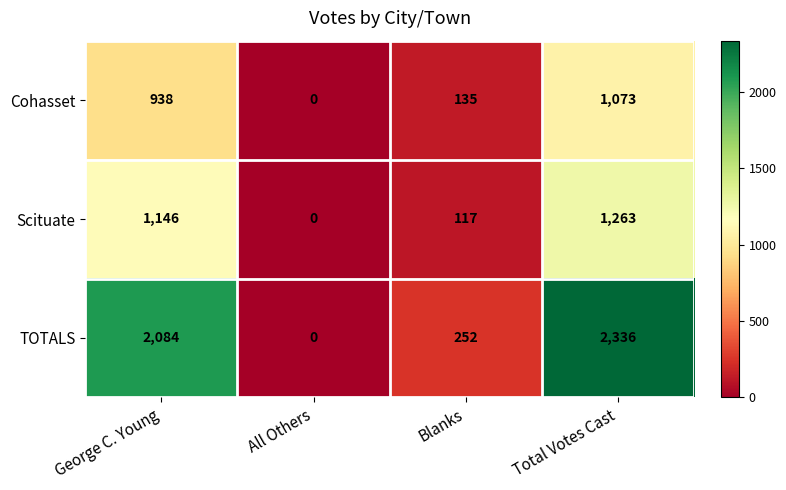

The Scituate series shows 0 at All Others. True or false?

True